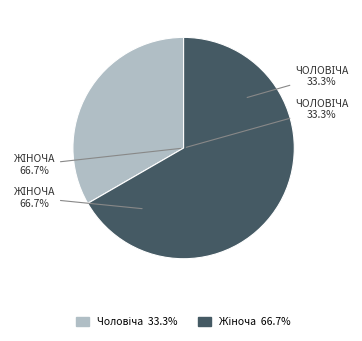

Does any single category account for the majority?

Yes